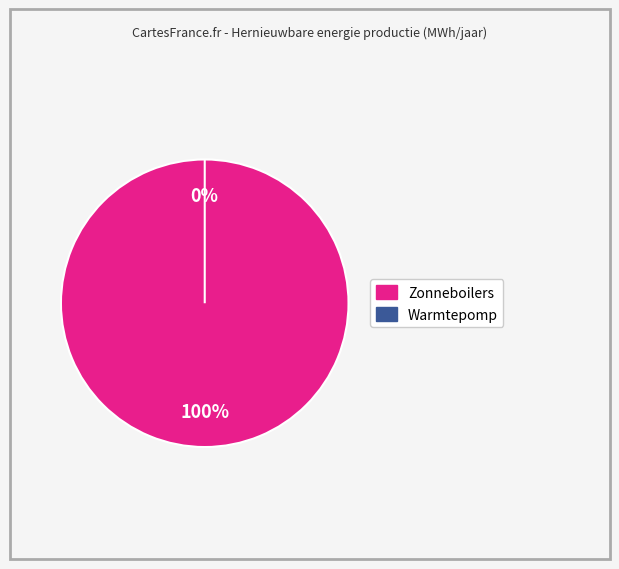

How many segments does this pie chart have?

2